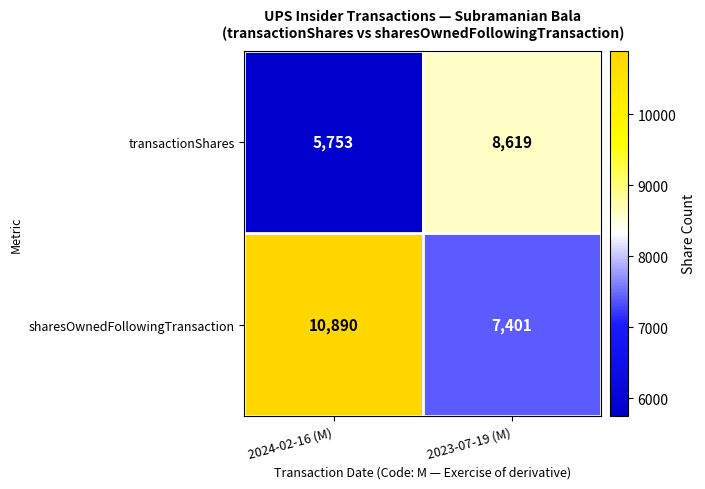

The value of transactionShares at 2023-07-19 (M) is 8619. True or false?

True